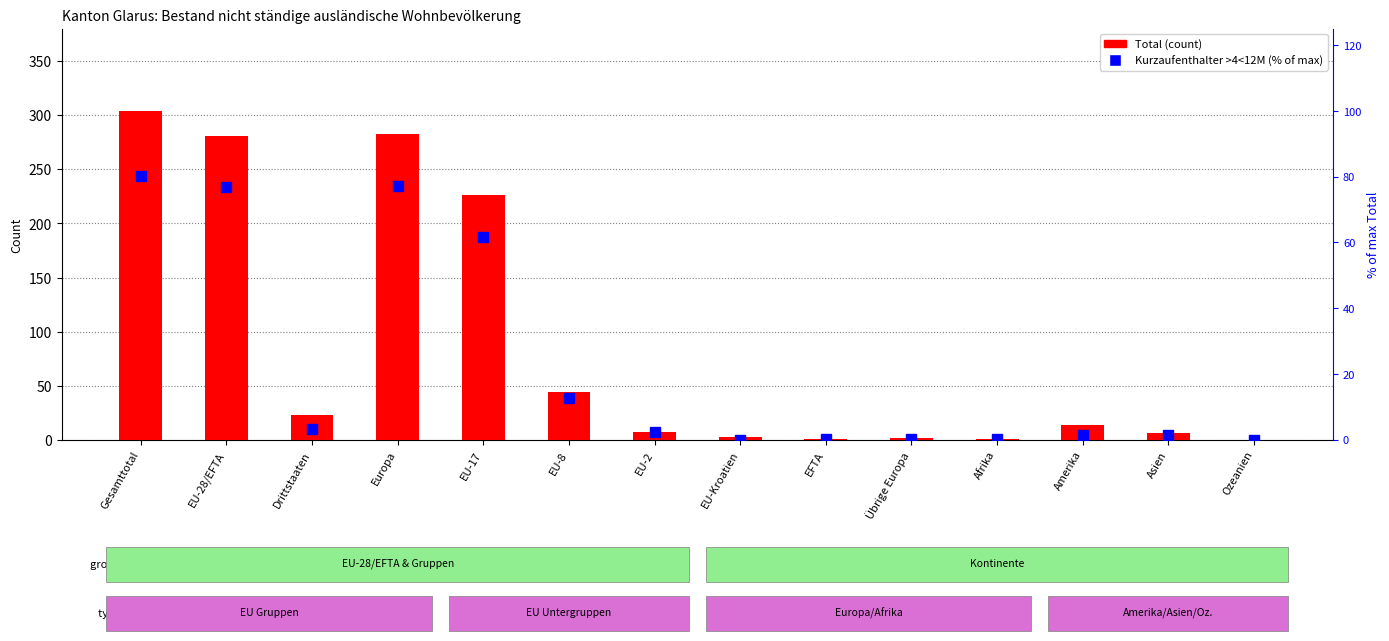

Is it true that Total equals 7.0 at EU-2?

True